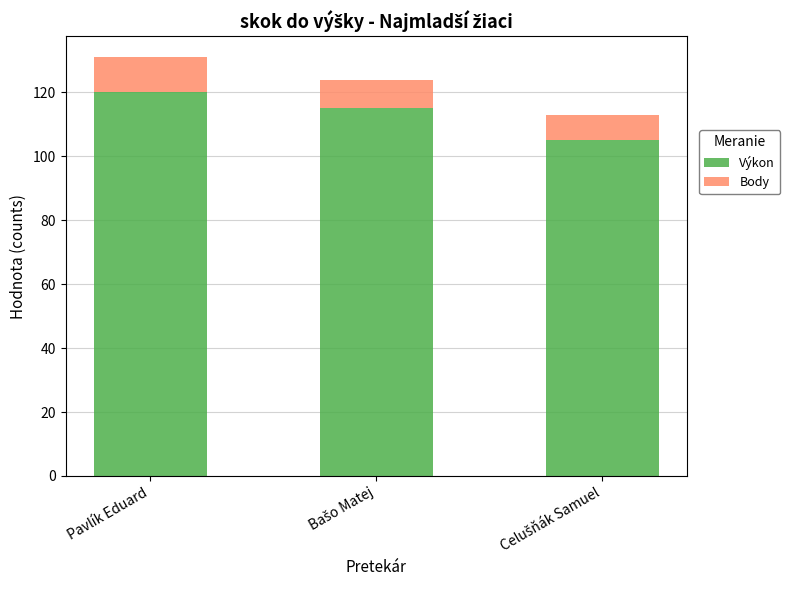

At which label does Výkon reach its peak?

Pavlík Eduard